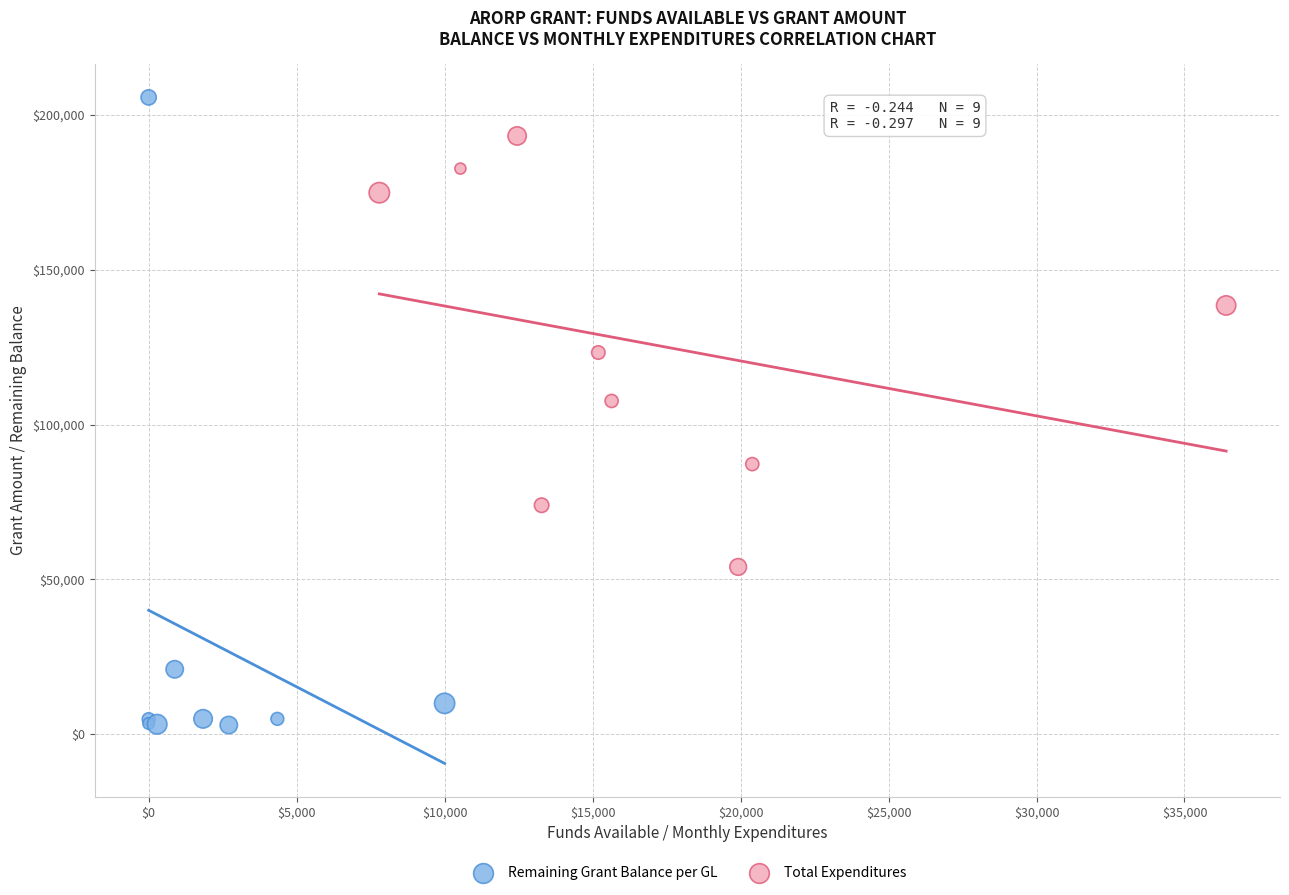

Which series reaches the minimum Y coordinate?

Remaining Grant Balance per GL